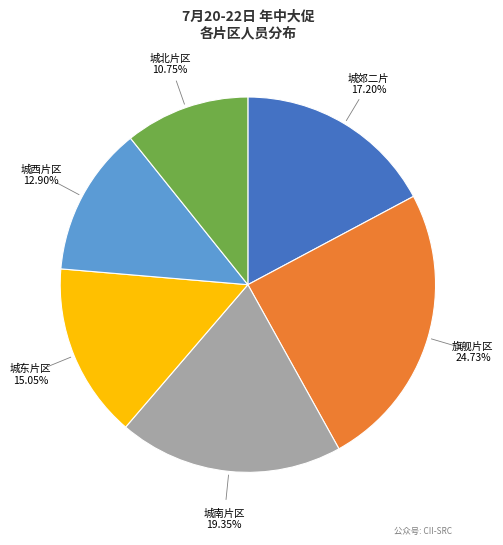

Is there a majority slice in this chart?

No